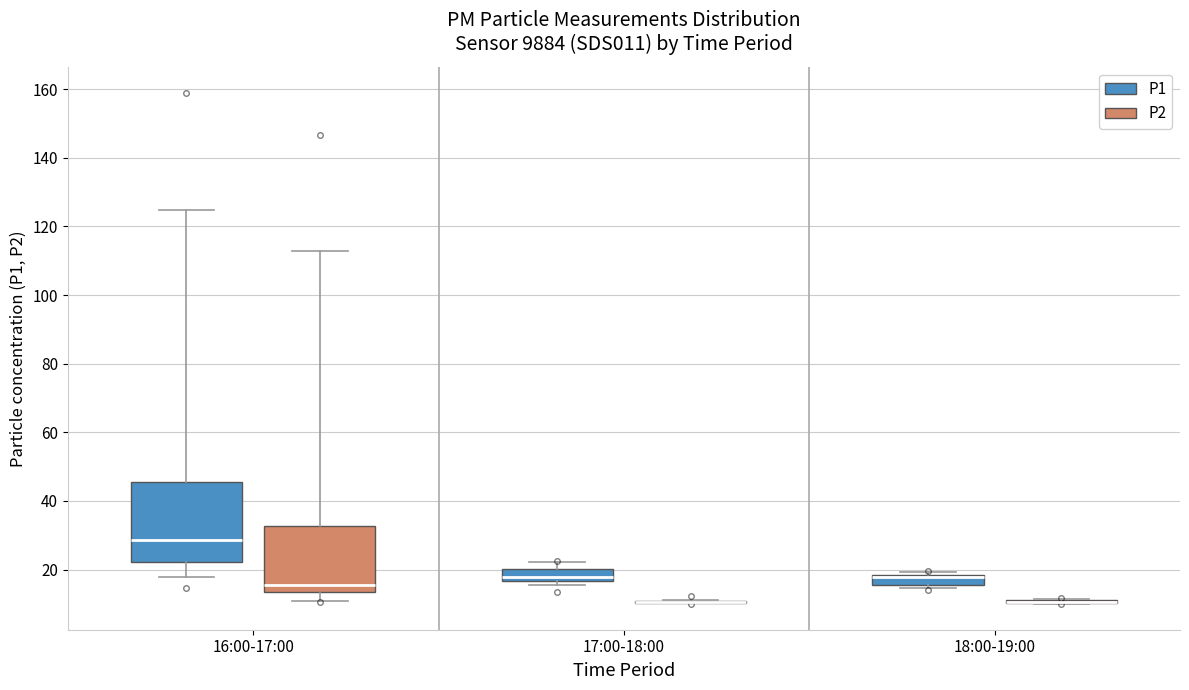

Reading left to right, transcribe this box plot: for each box, give where its median line is, the range the box spans, and where its two whiskers end, as read against the y-axis. The values are not printed on the chart, so give them approximately, as read against the axis.

16:00-17:00 (P1): median 28, box 22 to 46, whiskers 18 to 124
16:00-17:00 (P2): median 16, box 14 to 32, whiskers 10 to 112
17:00-18:00 (P1): median 18, box 16 to 20, whiskers 16 (just below the box's lower edge) to 22
17:00-18:00 (P2): box collapsed to a line at 10, whiskers 10 to 12
18:00-19:00 (P1): median 18 (drawn on the box's upper edge), box 16 to 18, whiskers 14 to 20
18:00-19:00 (P2): box collapsed to a line at 10, whiskers 10 to 12